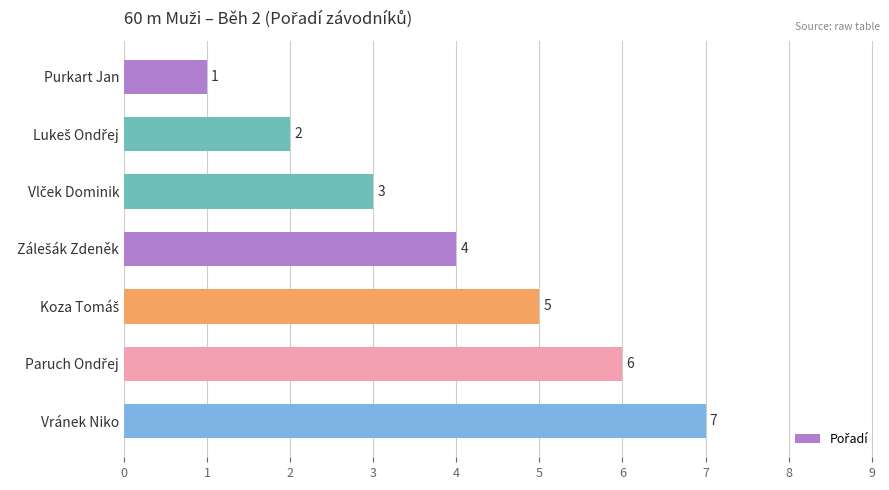

The value at Vránek Niko is 3. True or false?

False